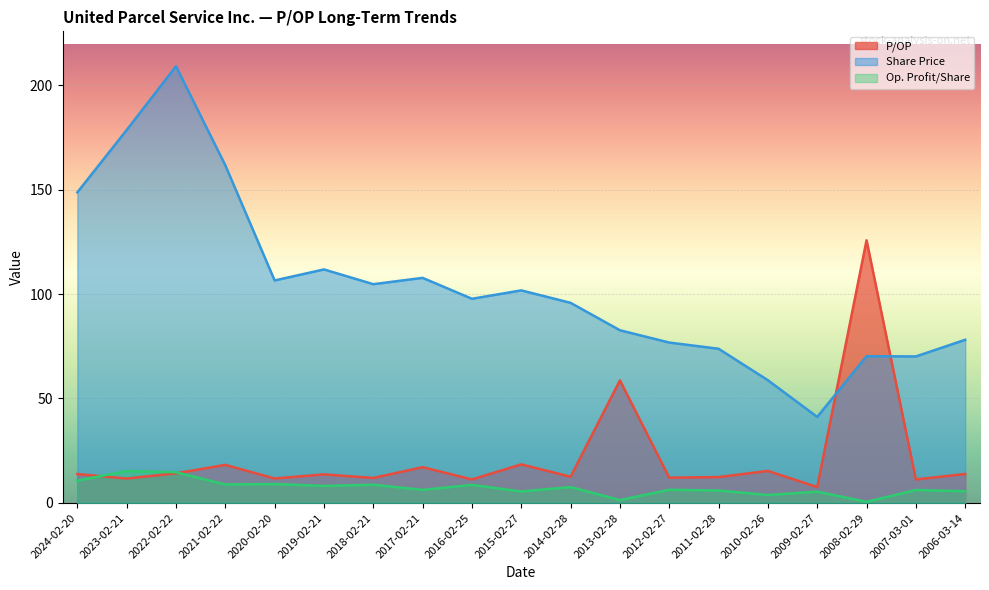

What is the spread (max minus min) of values at 2011-02-28?

67.8